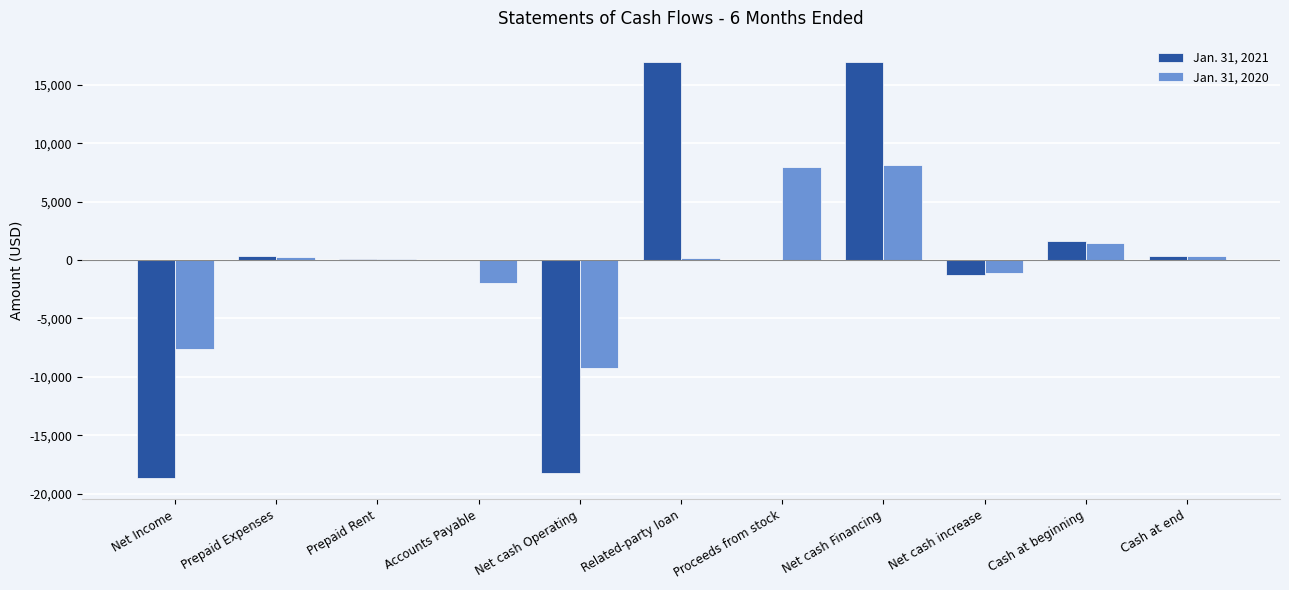

Is the value of Jan. 31, 2020 at Related-party loan greater than the value of Jan. 31, 2021 at Net Income?

Yes